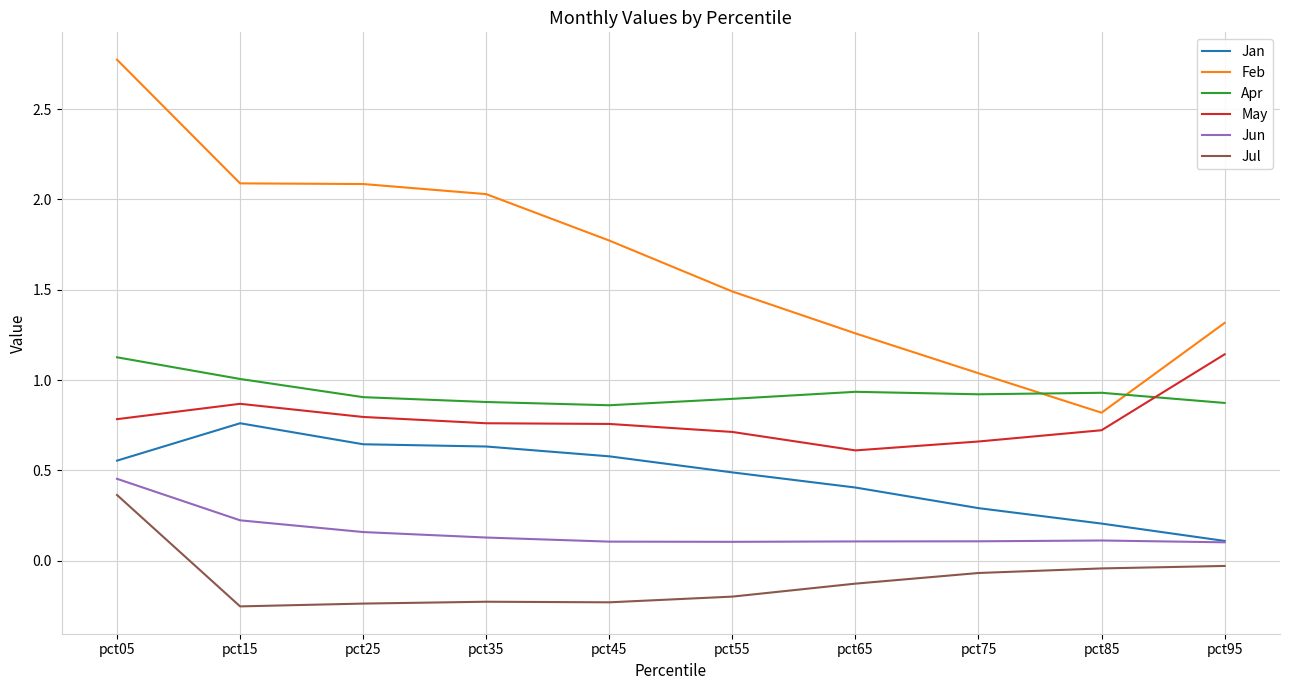

The May series shows 0.7 at pct75. True or false?

True